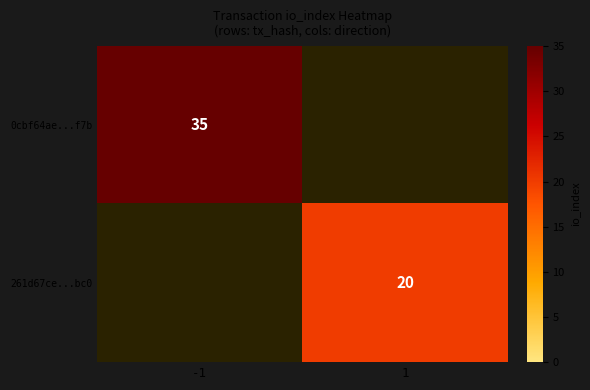

What is the greatest value displayed?

35.0